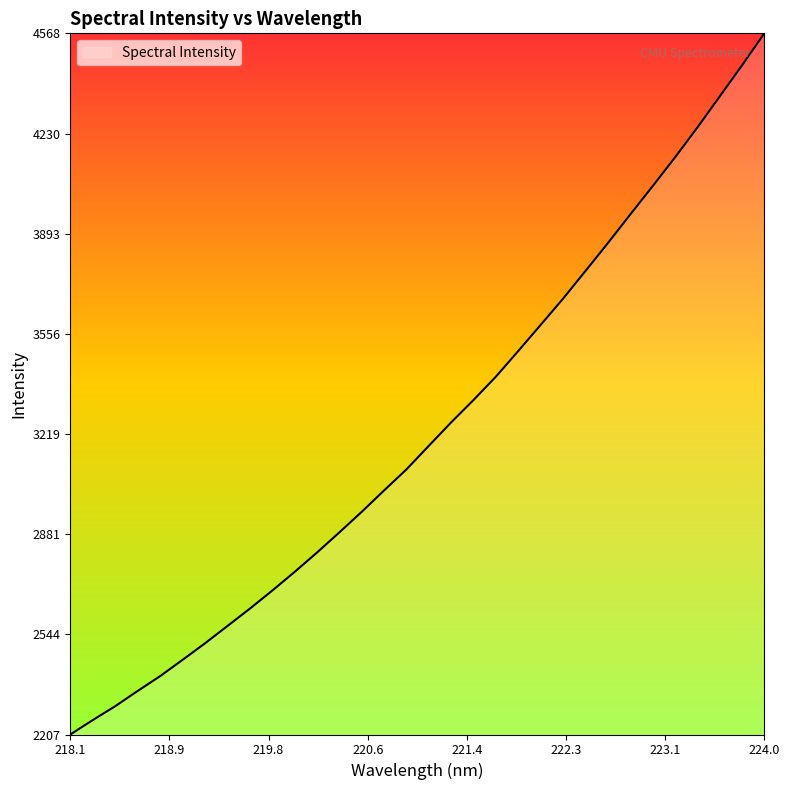

What is the greatest value displayed?

4567.6